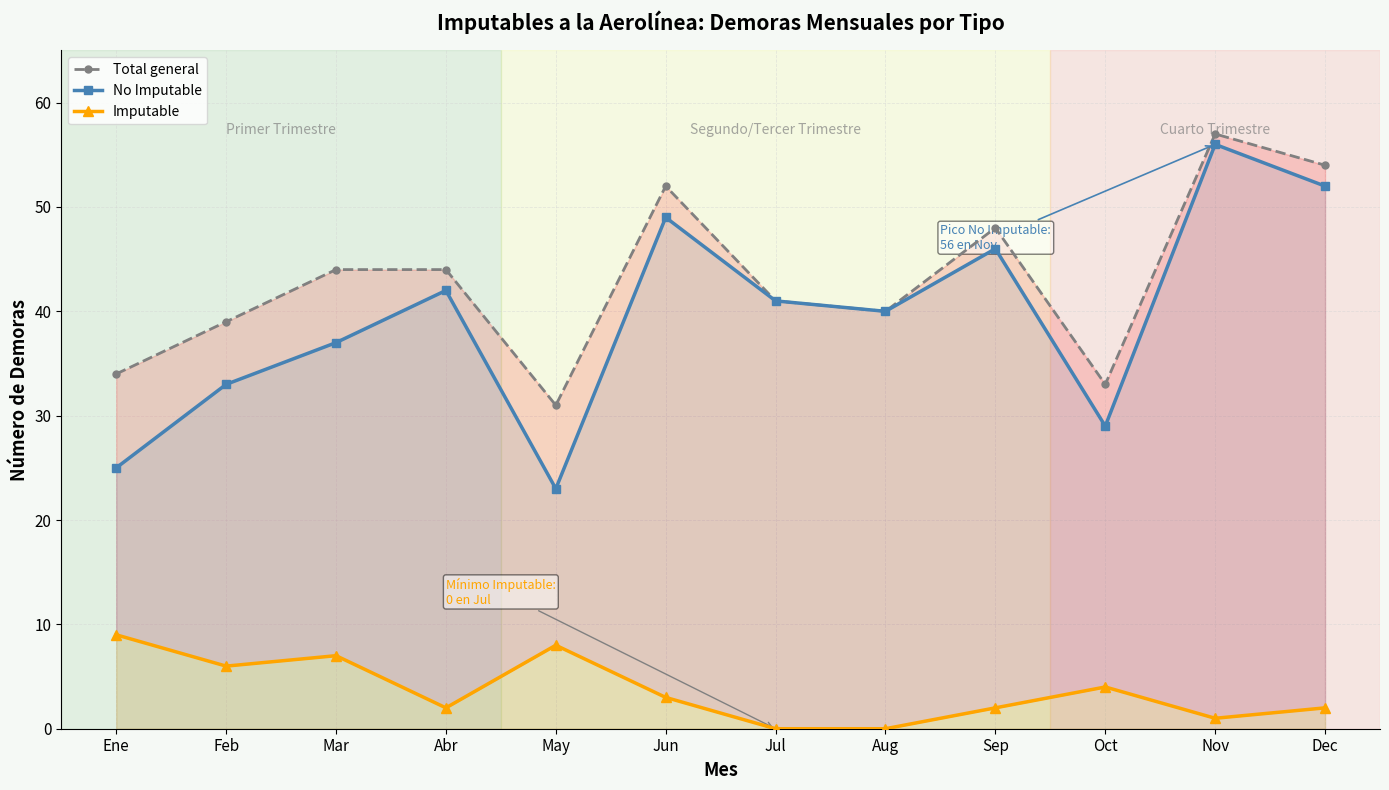

At which label does Imputable first exceed 3?

Ene